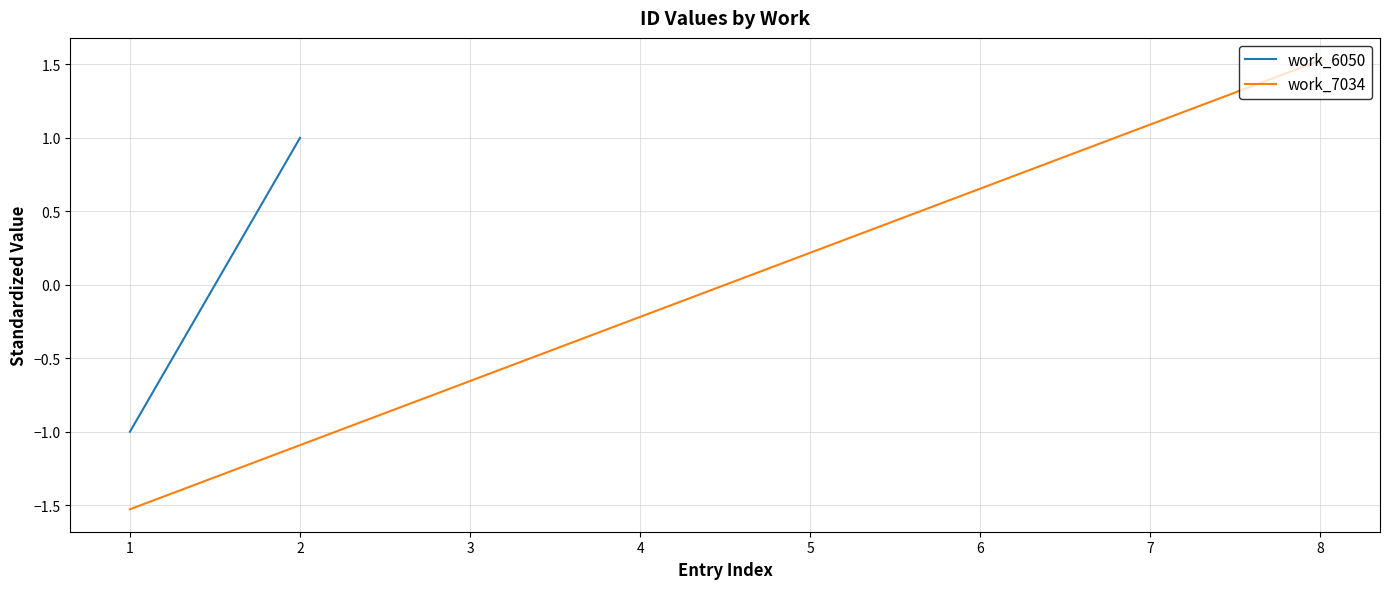

What is the spread (max minus min) of values at 1?

0.5